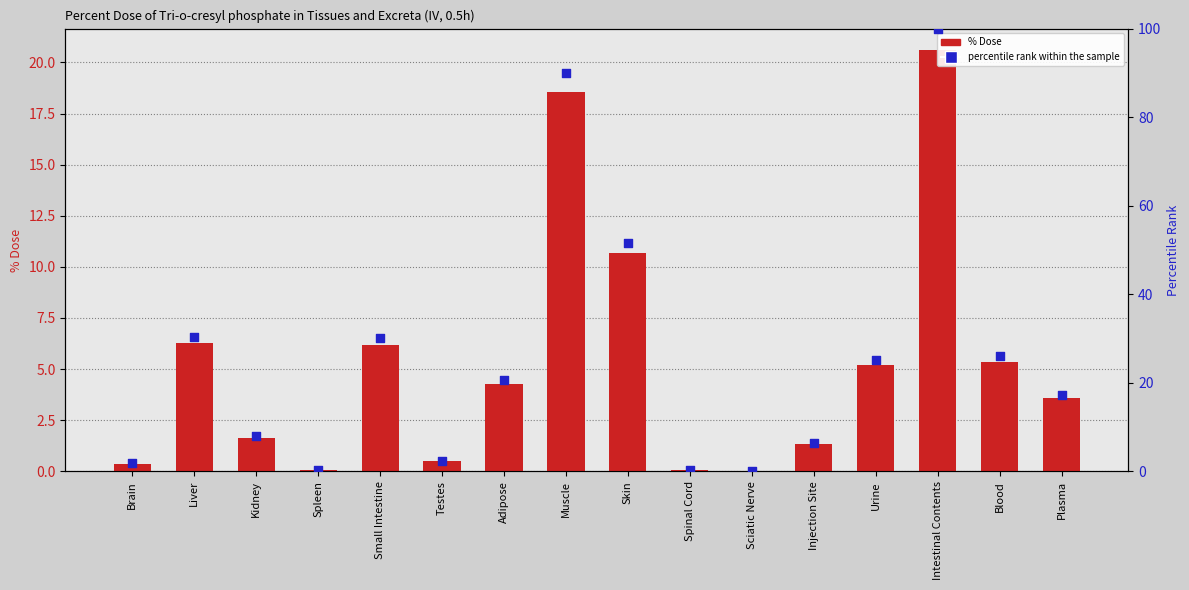

Which series contains the lowest Y value?

% Dose